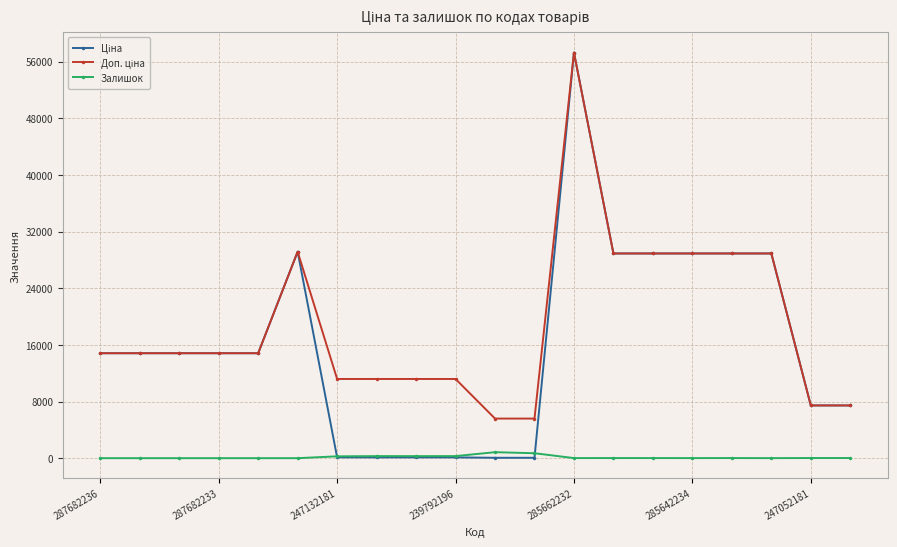

What is the maximum value shown in the chart?

57258.0